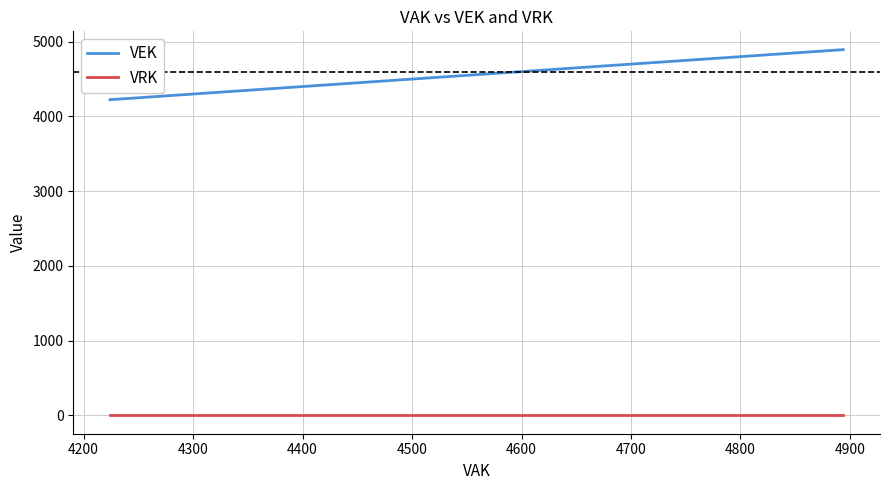

How many lines are shown in the chart?

2